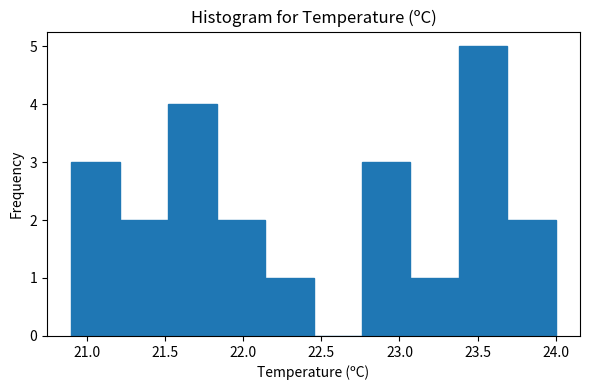

Reading left to right, list every bar in this chart as the range it spans on the x-axis followed by its height. Neither the bar edges nor the heights are printed on the chart, so give them approximately, as read against the axes.

20.90 to 21.21: 3
21.21 to 21.52: 2
21.52 to 21.83: 4
21.83 to 22.14: 2
22.14 to 22.45: 1
22.45 to 22.76: 0
22.76 to 23.07: 3
23.07 to 23.38: 1
23.38 to 23.69: 5
23.69 to 24.00: 2